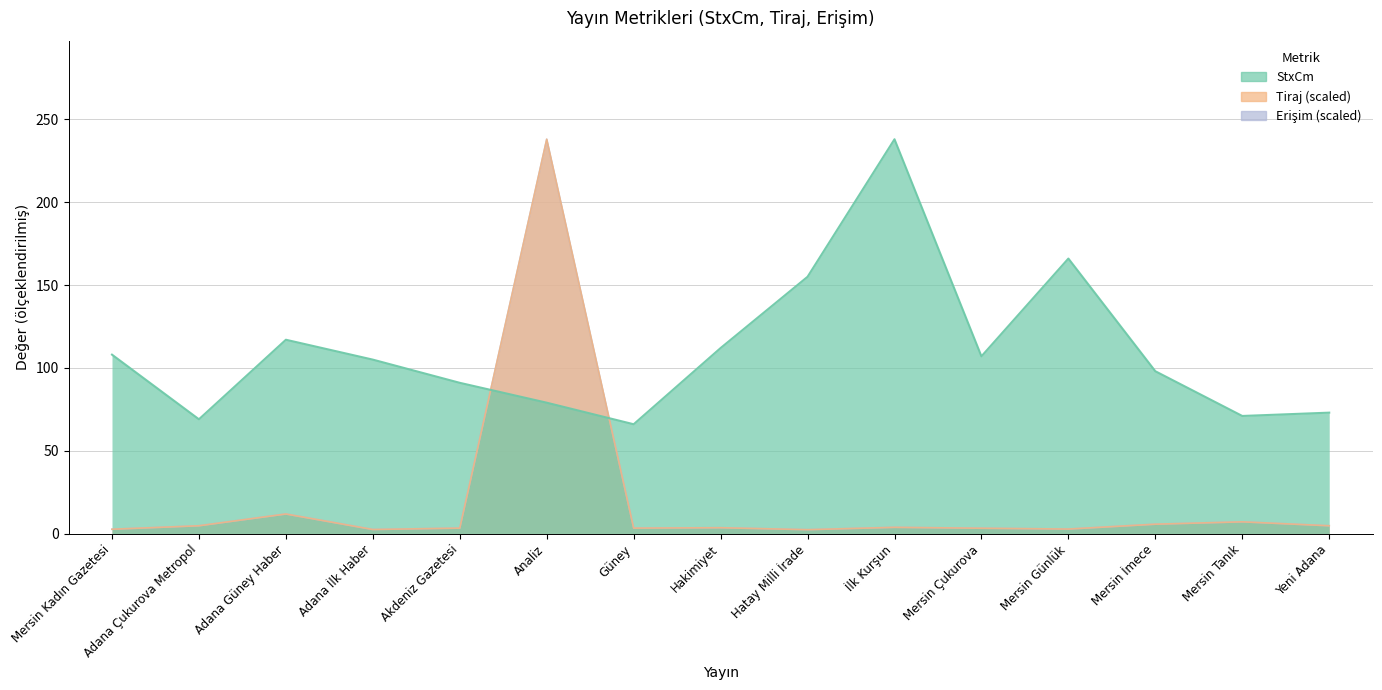

Is the value of StxCm at Güney greater than the value of Tiraj at Adana Çukurova Metropol?

Yes